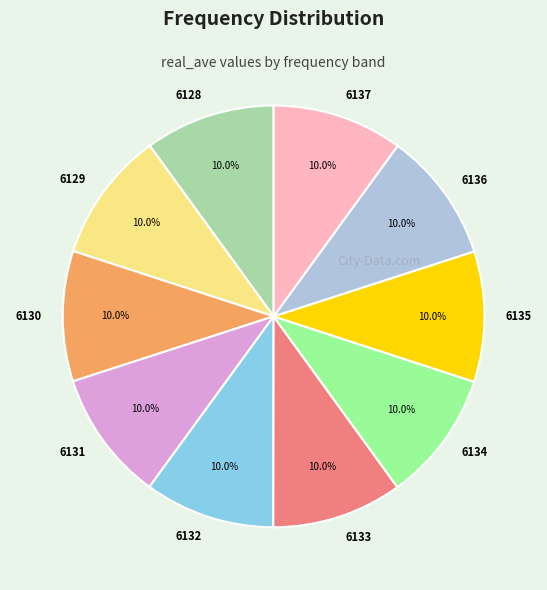

Does 6134 account for over 50% of the chart?

No